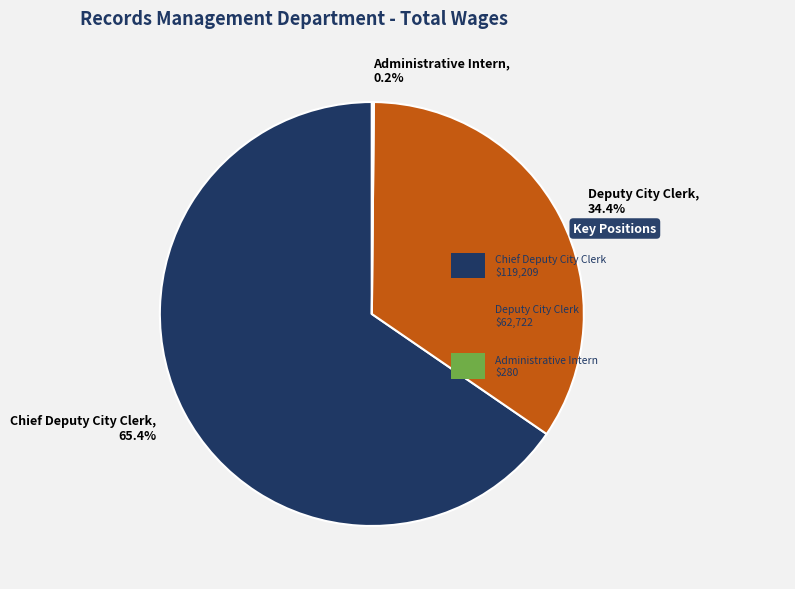

Between Chief Deputy City Clerk, 65.4% and Deputy City Clerk, 34.4%, which is larger?

Chief Deputy City Clerk, 65.4%